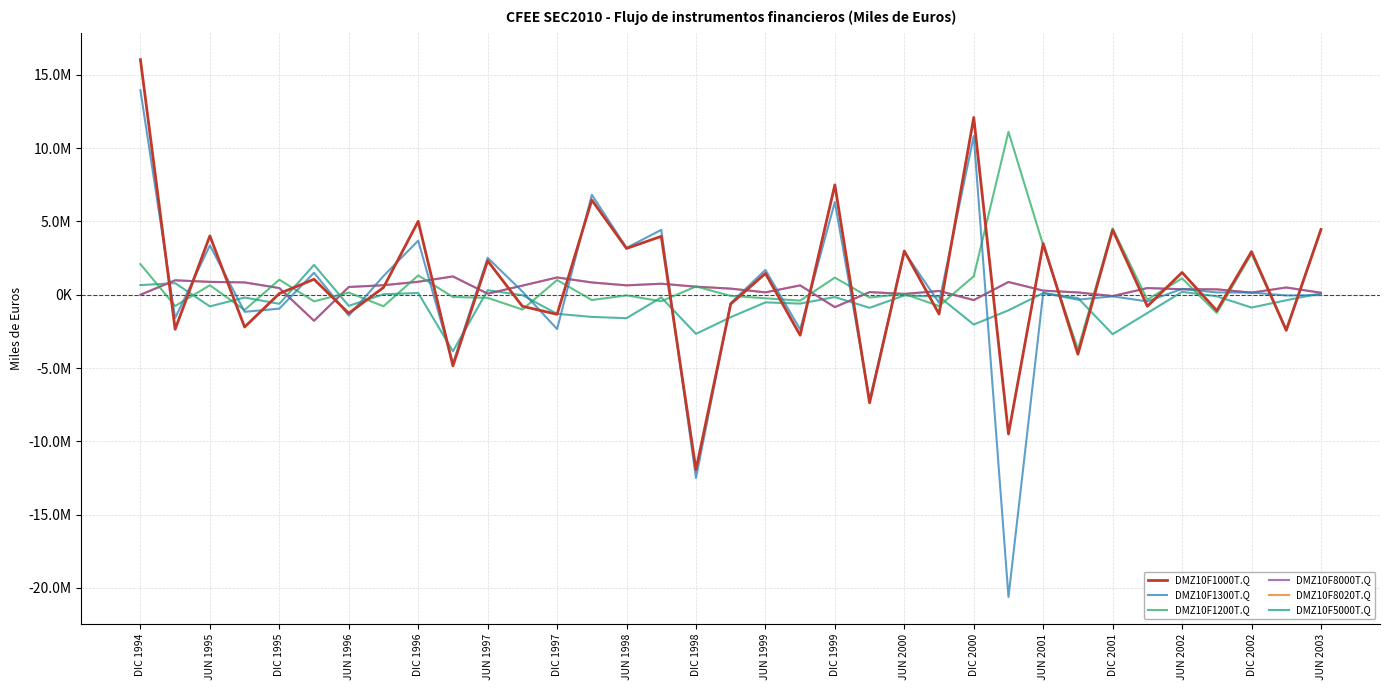

What is the sum of all DMZ10F8000T.Q values?

13136521